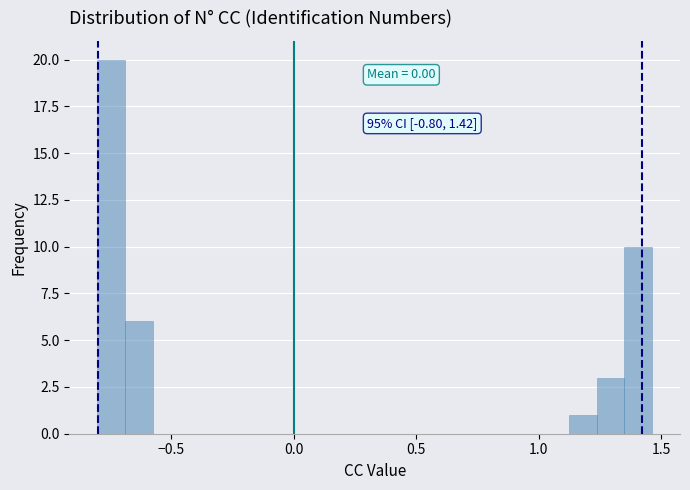

Around what value on the x-axis is the tallest bar? Give the approximate position of its centre, as read against the axis.

-0.75